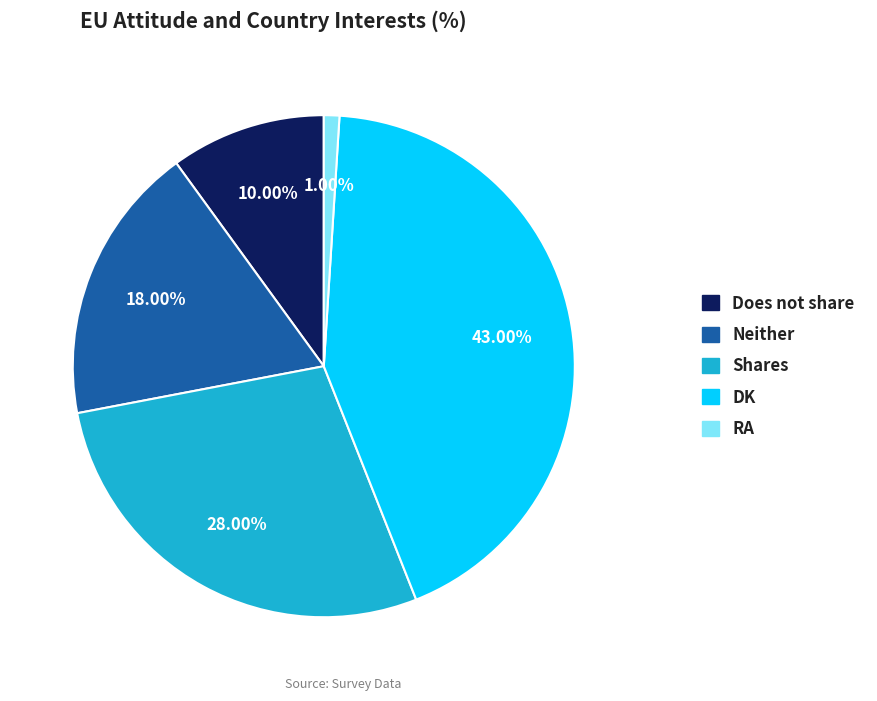

Which slice is the largest?

DK